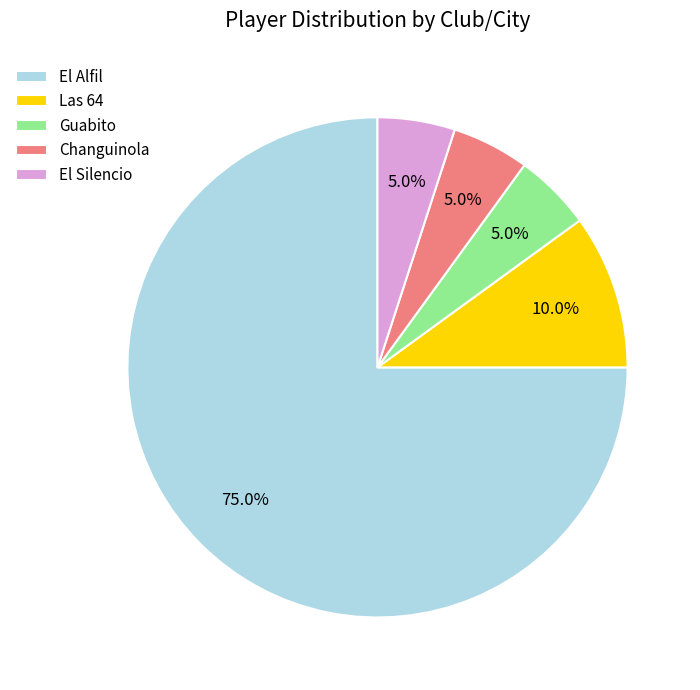

Approximately how many times larger is the value at El Alfil compared to Las 64?

7.5